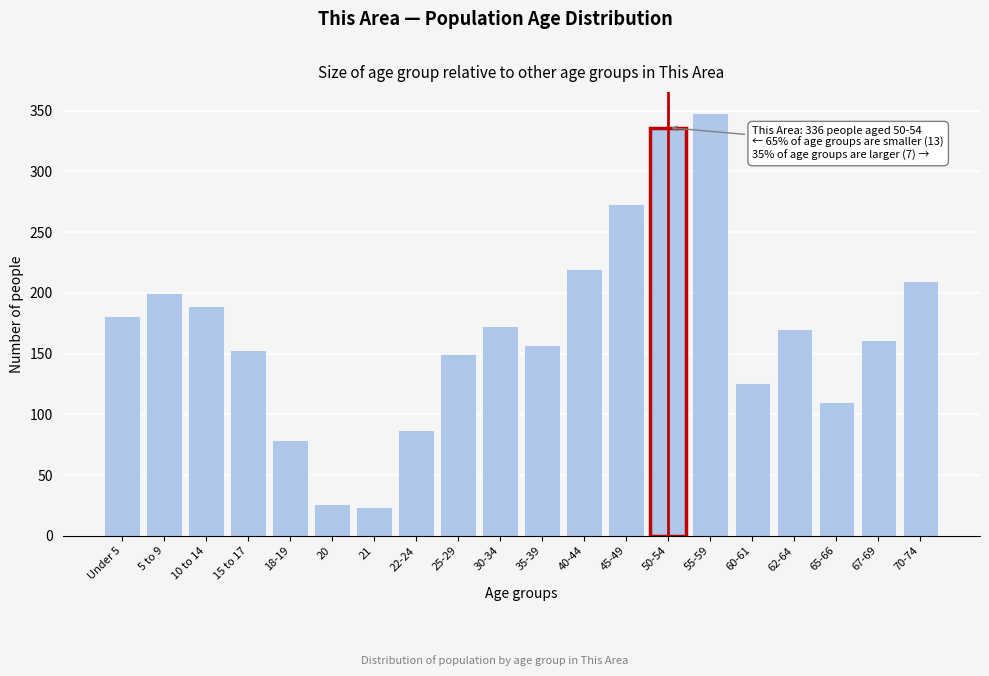

Reading right to left, transcribe all the data shown in this chart.

70-74=210	67-69=161	65-66=110	62-64=170	60-61=126	55-59=348	50-54=336	45-49=273	40-44=220	35-39=157	30-34=173	25-29=150	22-24=87	21=24	20=26	18-19=79	15 to 17=153	10 to 14=189	5 to 9=200	Under 5=181